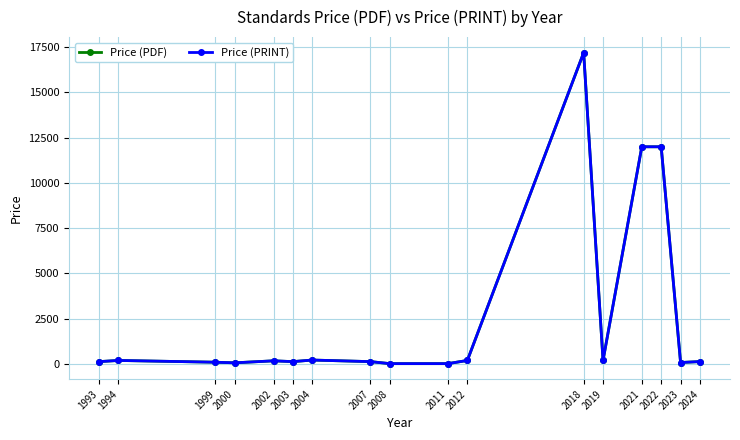

Does the chart have visible grid lines?

Yes